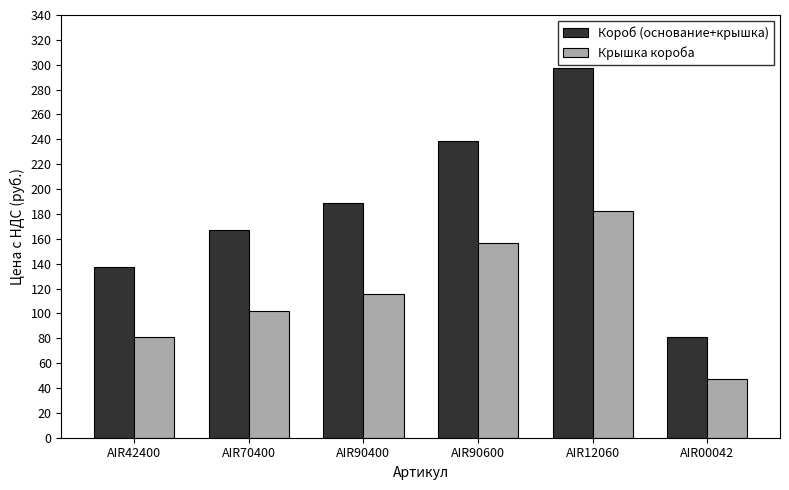

At which category is the sum across all series the highest?

AIR12060